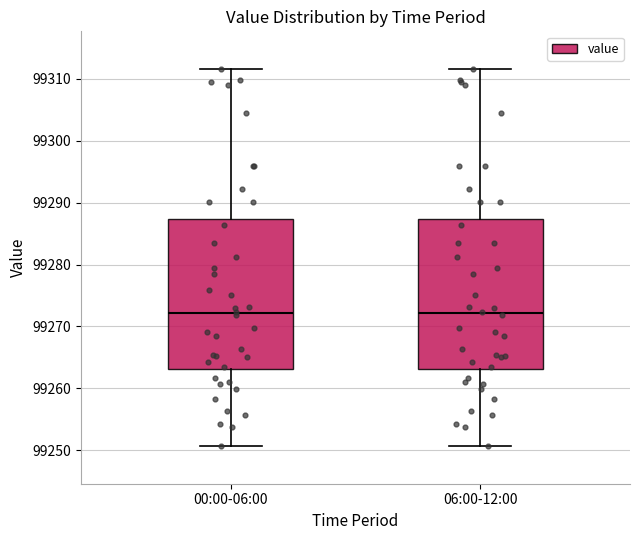

Where is the lower edge of the box for 06:00-12:00 on the y-axis? The values are not printed on the chart, so give them approximately, as read against the axis.

99263